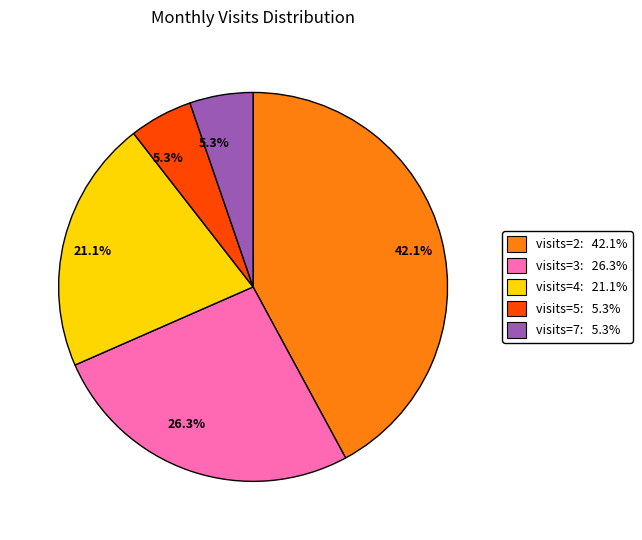

Which slice is the largest?

visits=2: 42.1%